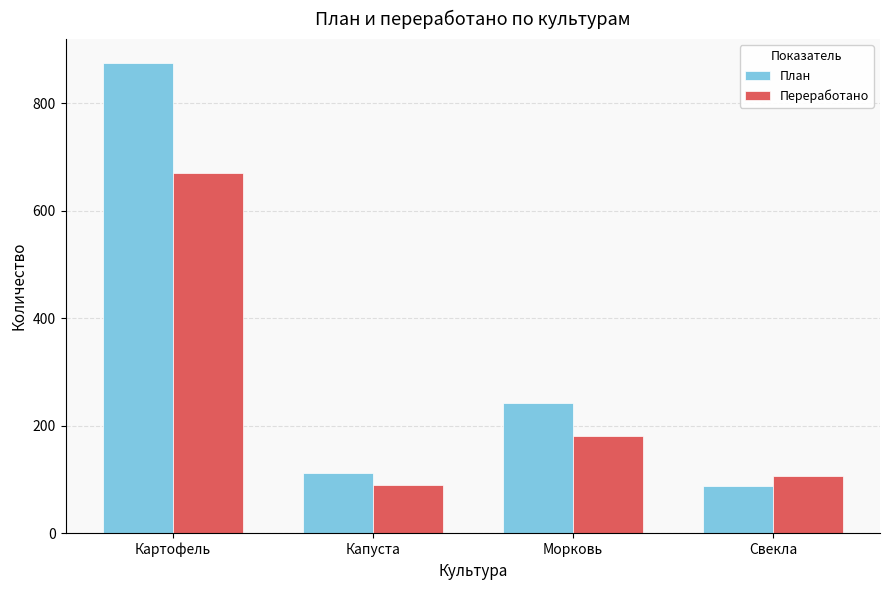

What is the spread (max minus min) of values at Свекла?

20